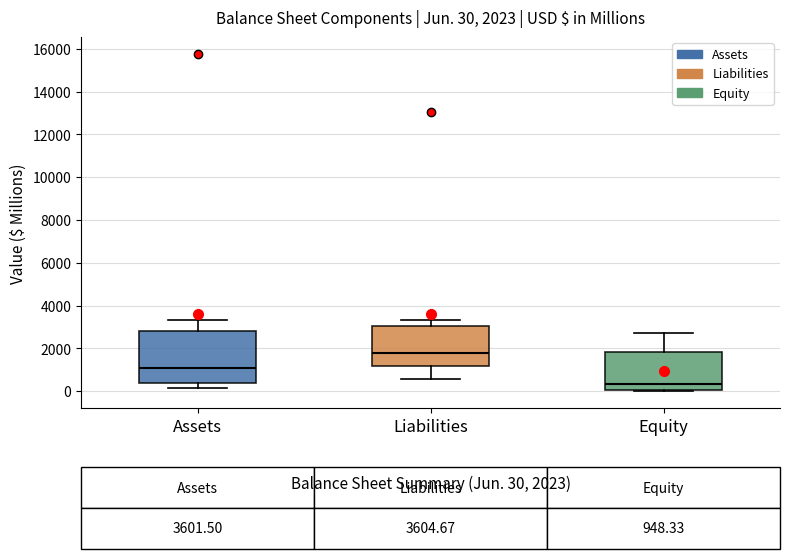

Which box's median line is the lowest?

Equity